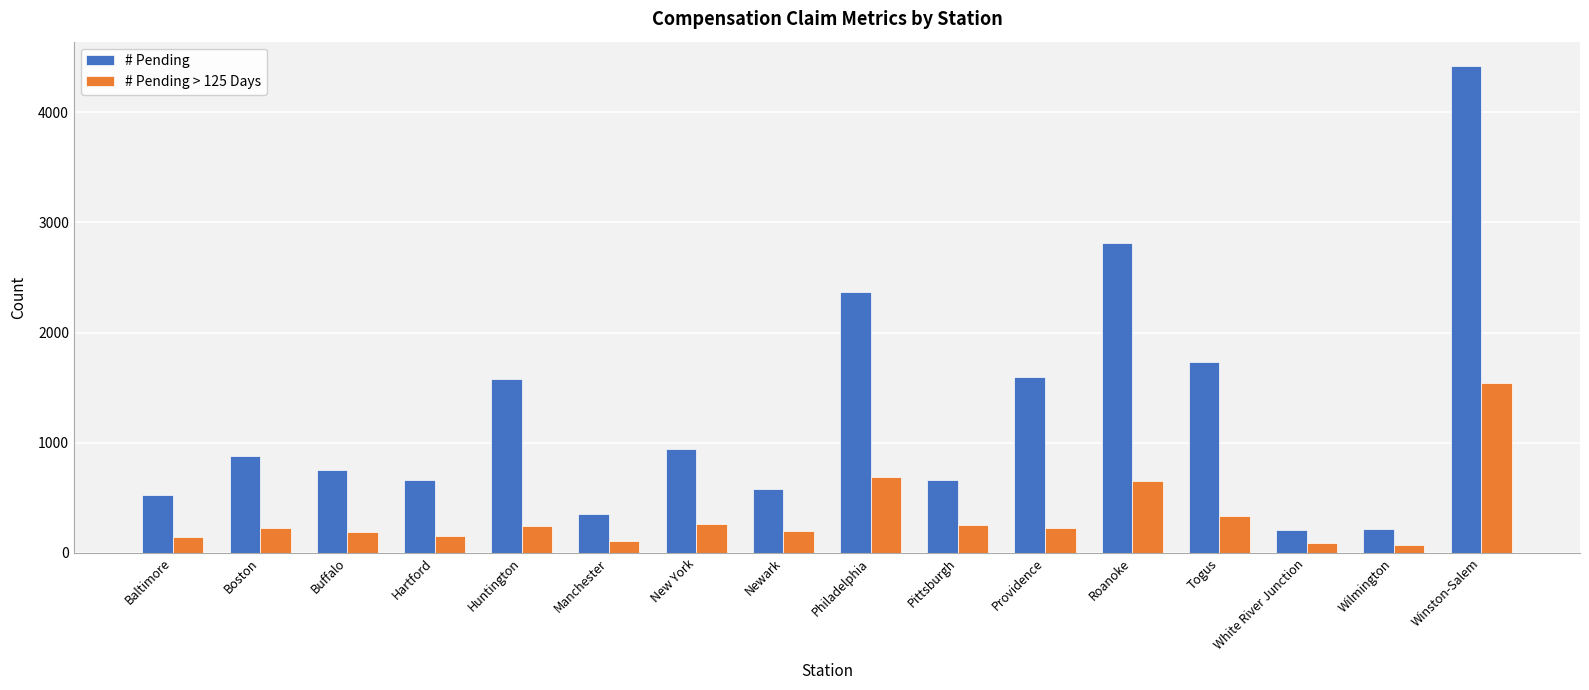

What is the sum of all # Pending values?

20290